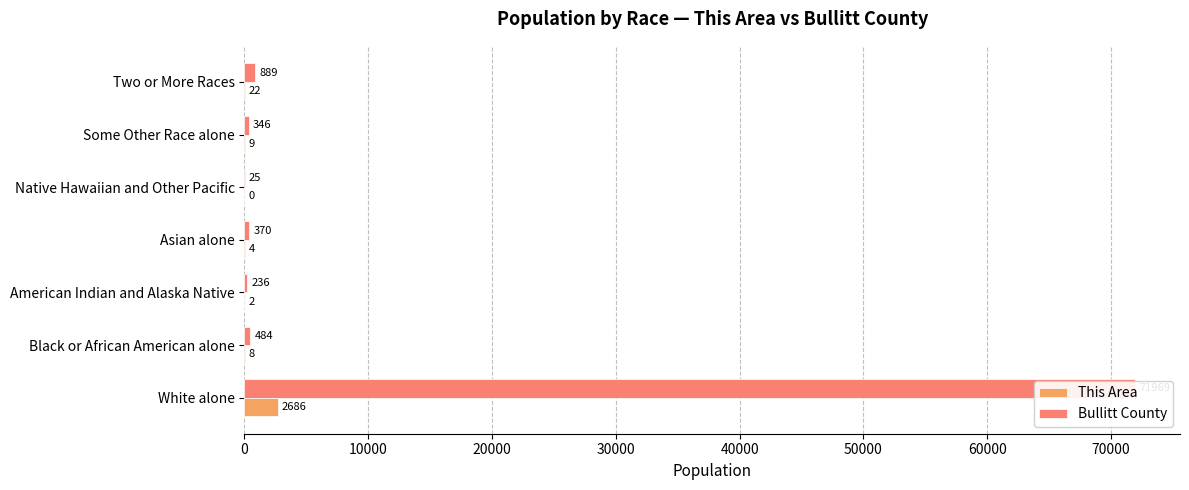

Reading left to right, what are all the values shown in this chart?

This Area: 2686	8	2	4	0	9	22
Bullitt County: 71969	484	236	370	25	346	889